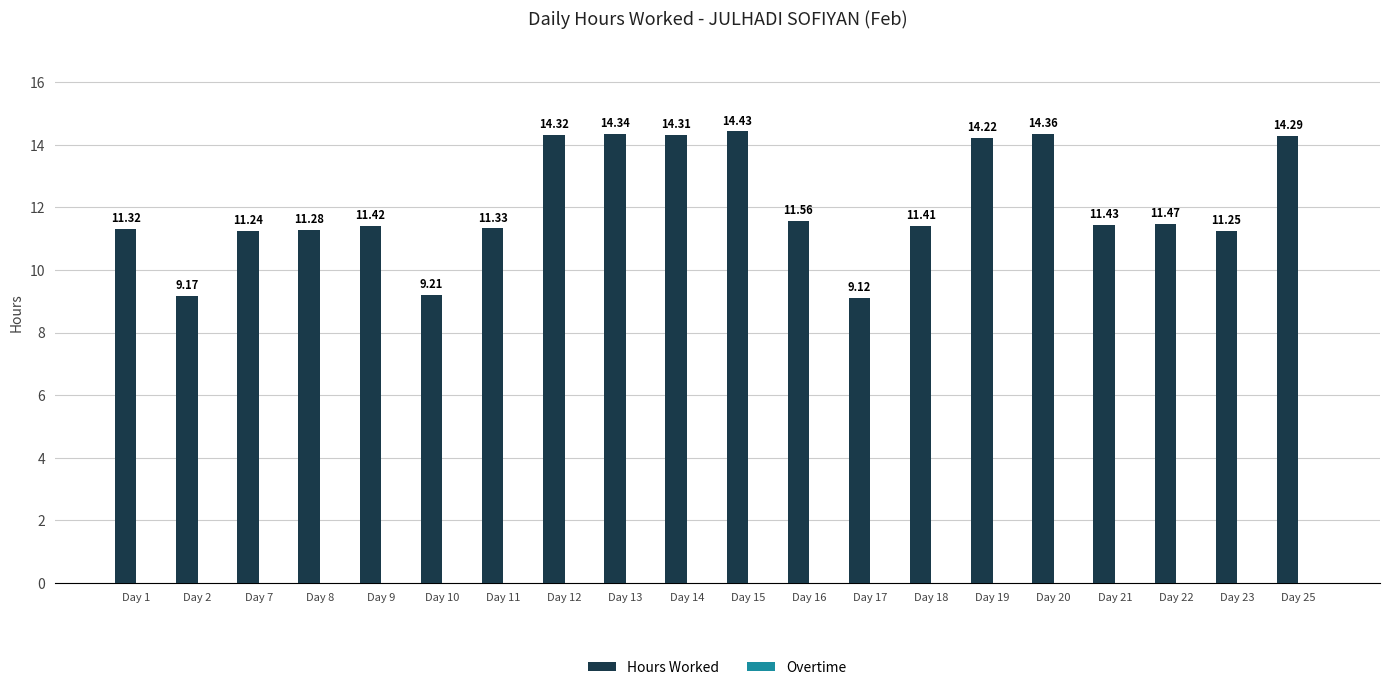

What is the average value?

12.1